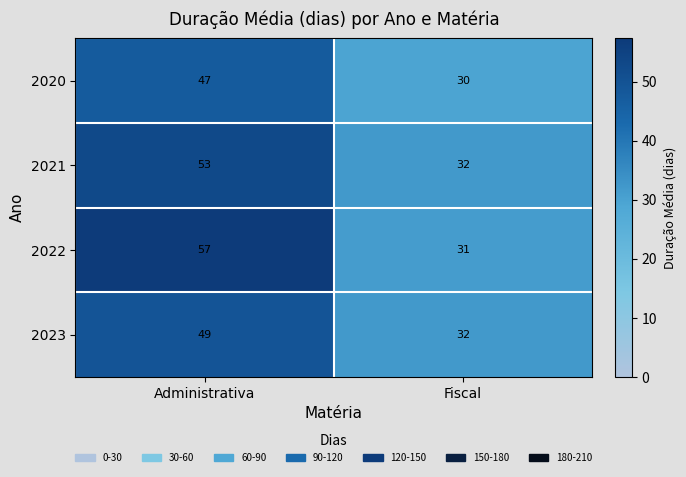

Rank the series at Administrativa from highest to lowest value.

2022, 2021, 2023, 2020